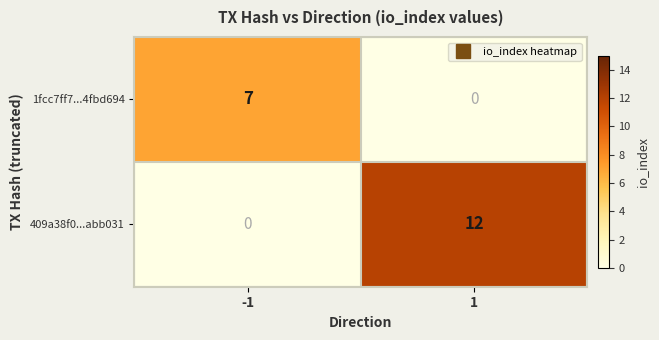

How many data points does each series have?

2